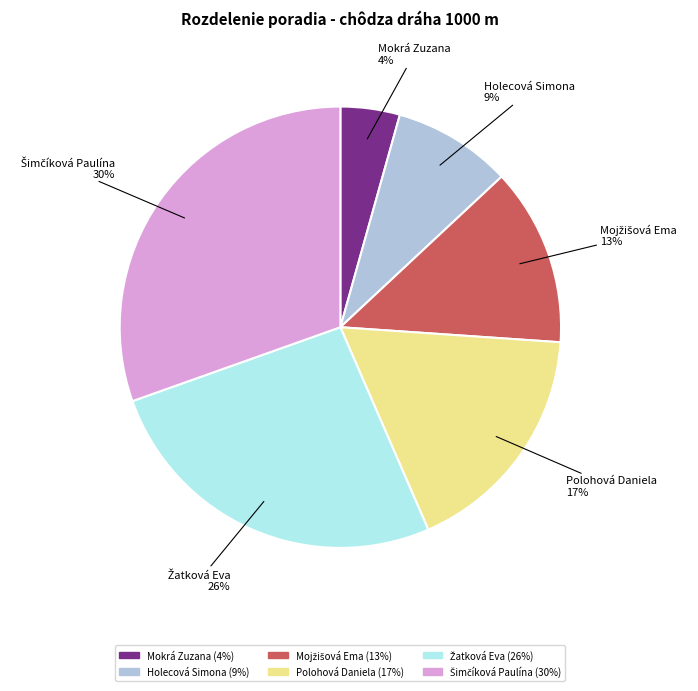

To the nearest percent, what is the average slice percentage?

17%